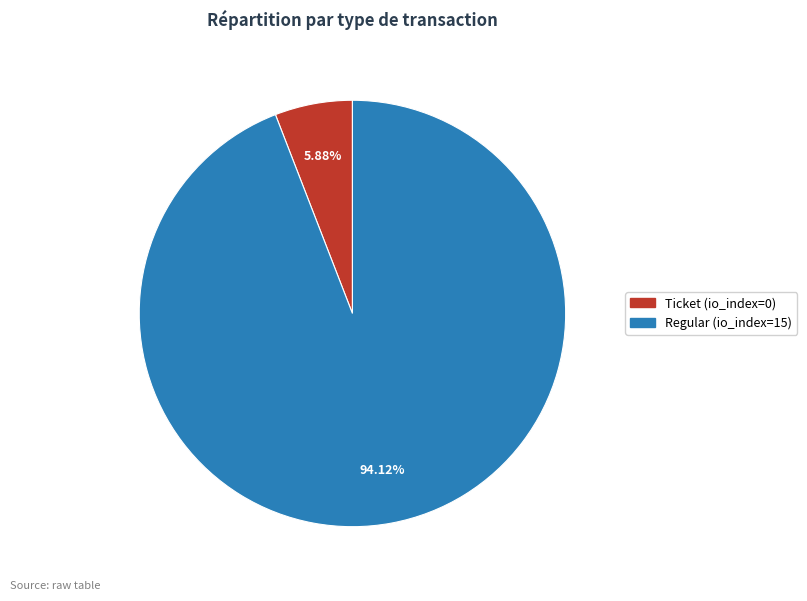

Which category has the biggest portion of the pie?

Regular (io_index=15)